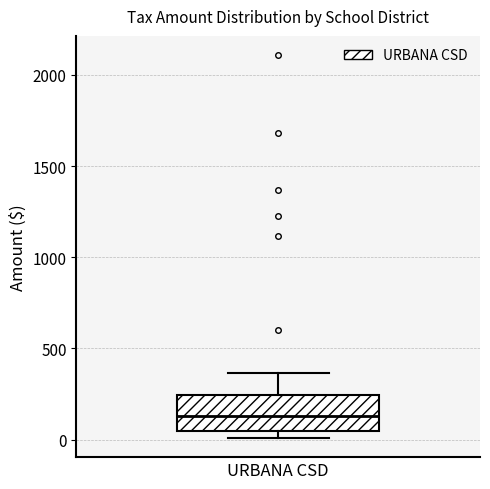

Read this box plot against the y-axis: the position of the median line, the range covered by the box, and the ends of both whiskers. The values are not printed on the chart, so give them approximately, as read against the axis.

median 150, box 50 to 250, whiskers 0 to 350